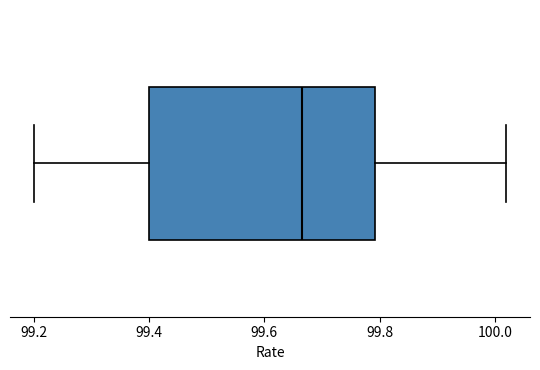

Where is the left edge of the box on the x-axis? The values are not printed on the chart, so give them approximately, as read against the axis.

99.40